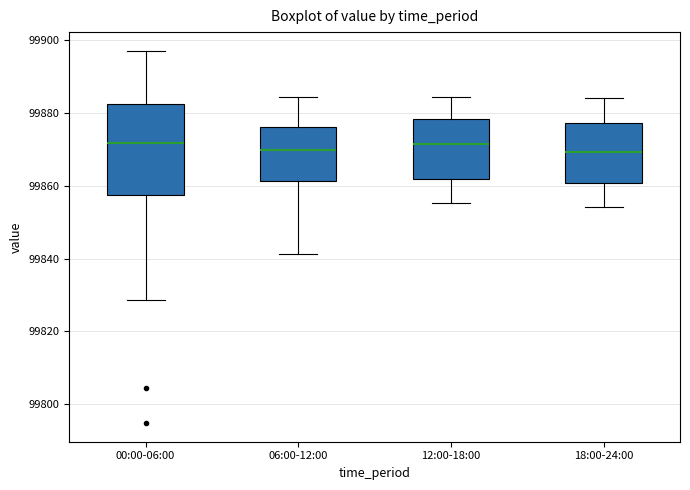

Where is the lower edge of the box for 00:00-06:00 on the y-axis? The values are not printed on the chart, so give them approximately, as read against the axis.

99858